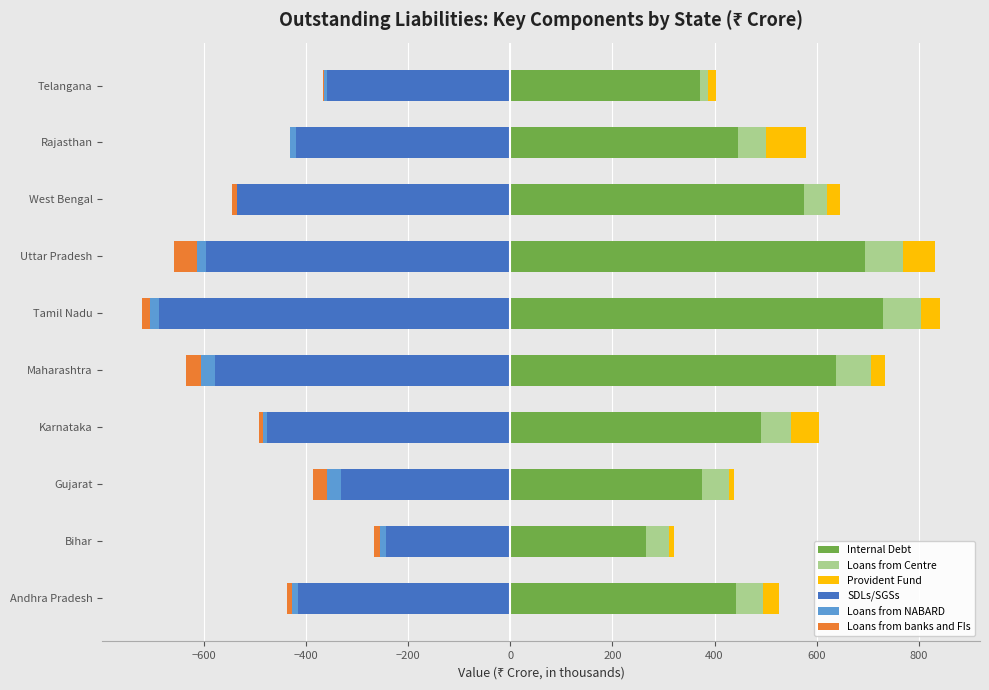

True or false: Provident Fund has a value of 99.2 at Uttar Pradesh.

False